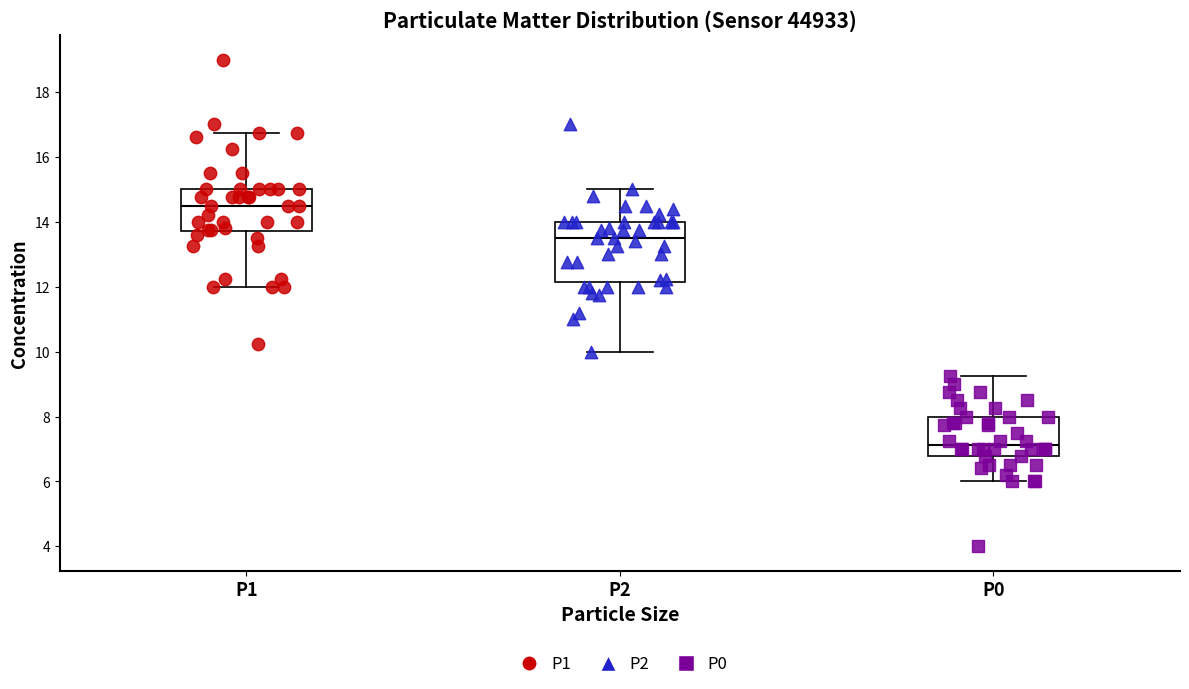

Reading left to right, read every box against the y-axis: the position of its median line, the range the box covers, and the ends of its whiskers. The values are not printed on the chart, so give them approximately, as read against the axis.

P1: median 14.6, box 13.8 to 15.0, whiskers 12.0 to 16.8
P2: median 13.6, box 12.2 to 14.0, whiskers 10.0 to 15.0
P0: median 7.2, box 6.8 to 8.0, whiskers 6.0 to 9.2